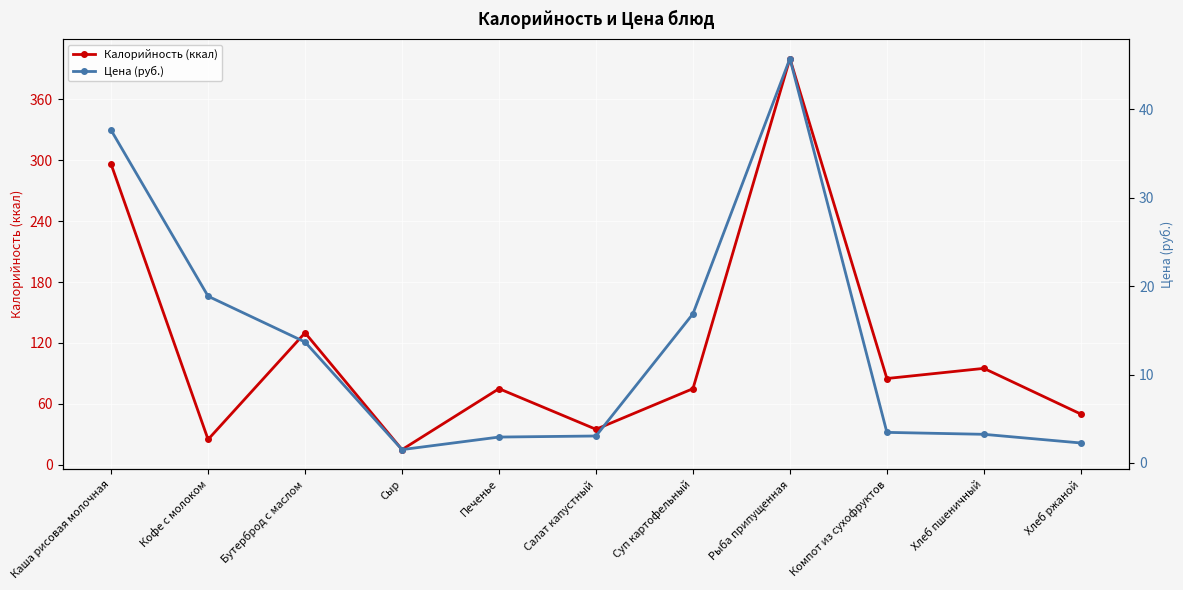

How many data points in Цена (руб.) are above 3?

8